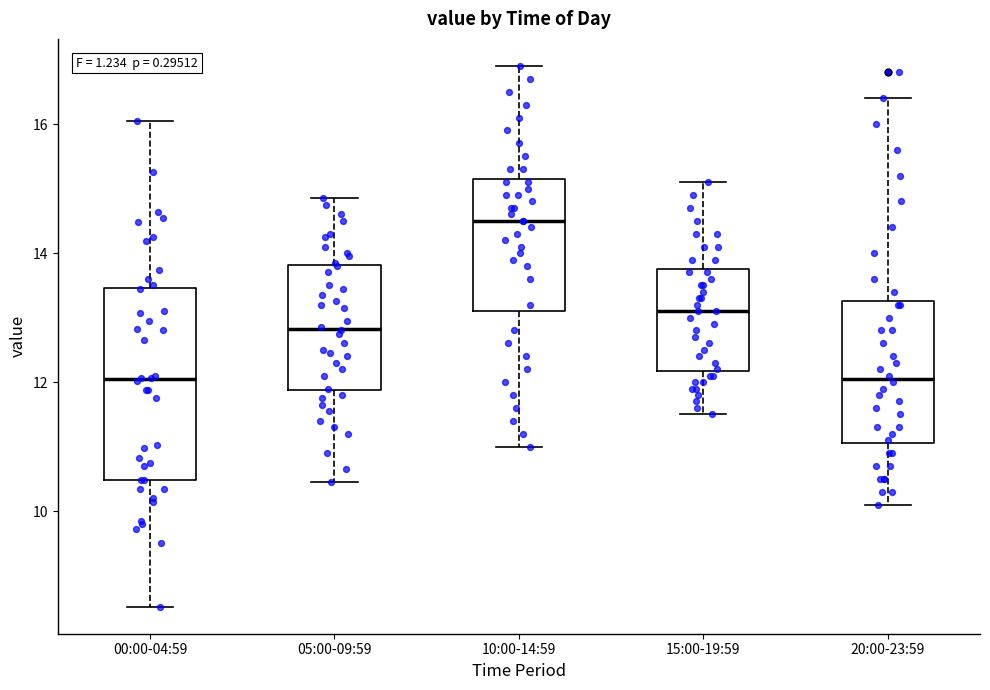

Where does the upper whisker of the box for 05:00-09:59 end on the y-axis? The values are not printed on the chart, so give them approximately, as read against the axis.

14.8